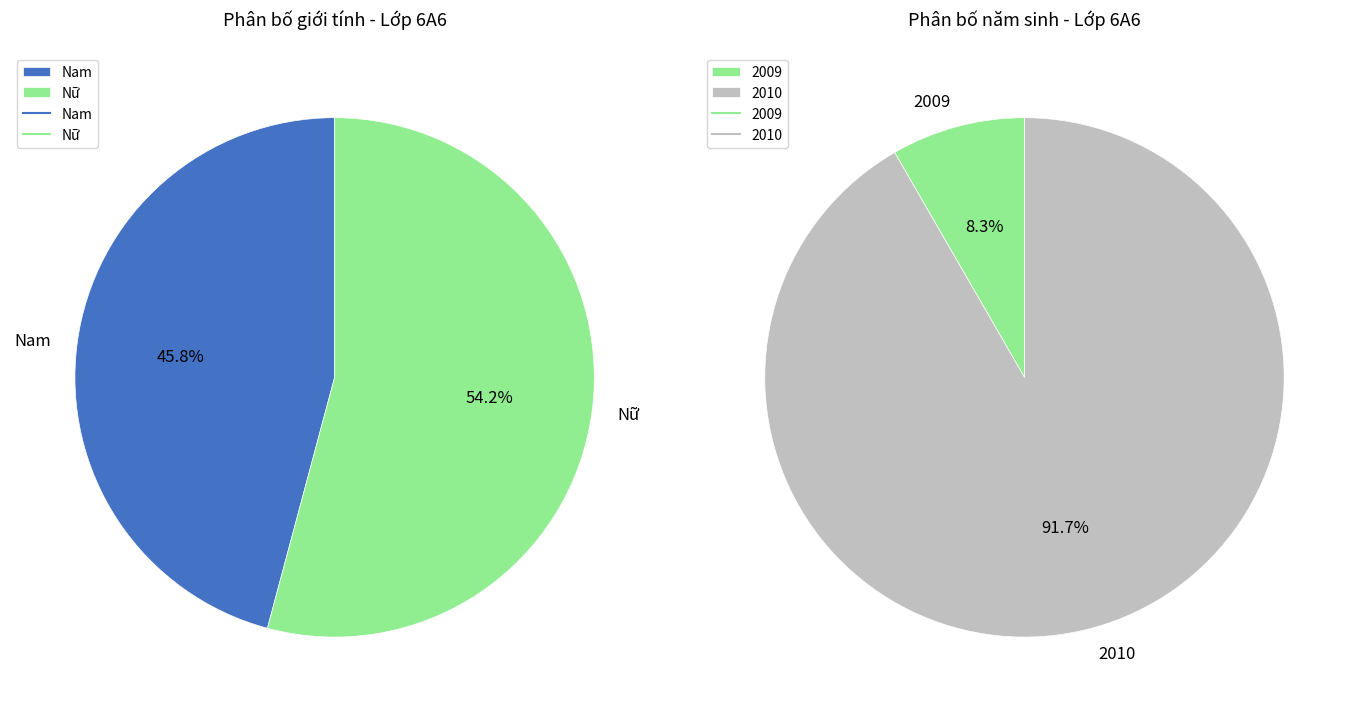

Rank the categories by value from lowest to highest.

Nam, Nữ